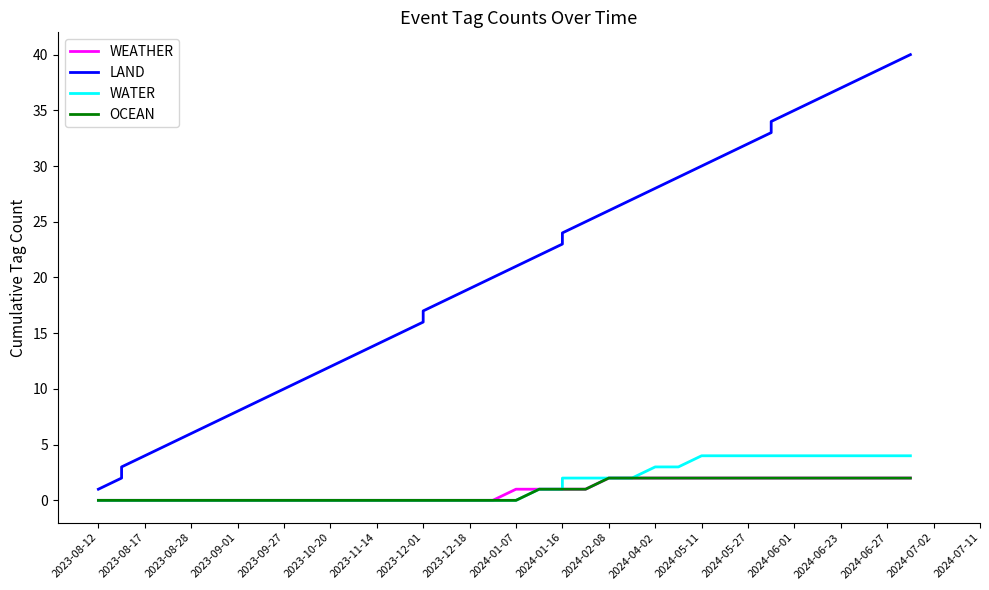

True or false: WEATHER and WATER intersect in this chart.

False